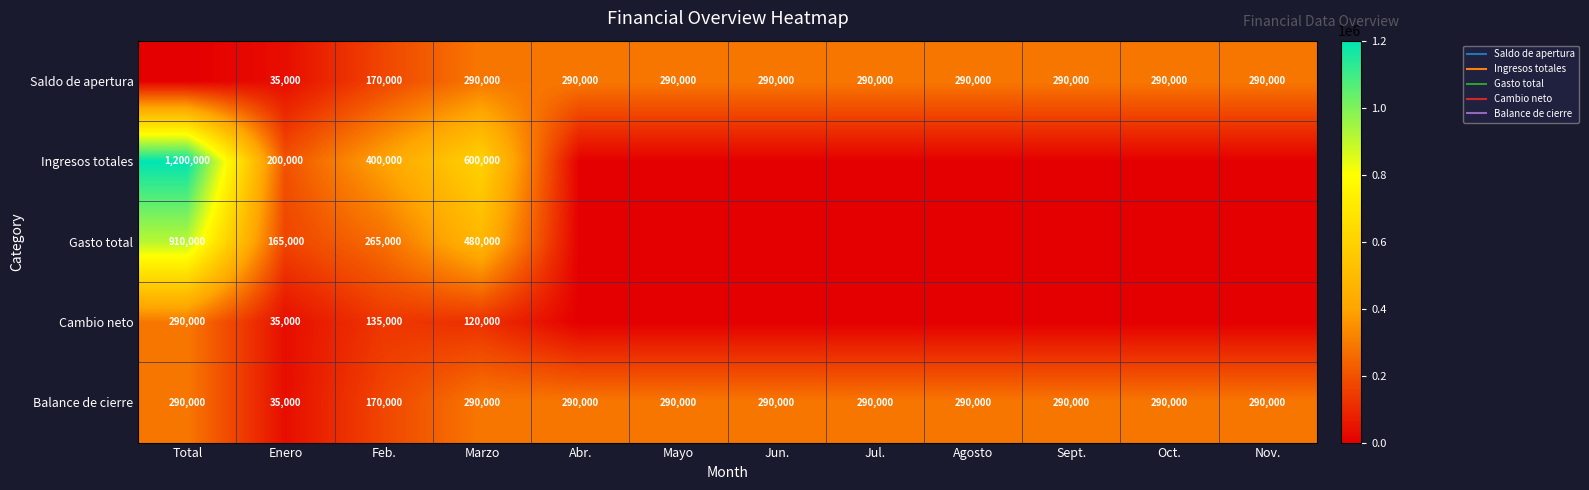

What value does the Saldo de apertura series have at Oct., to the nearest 50?

290000